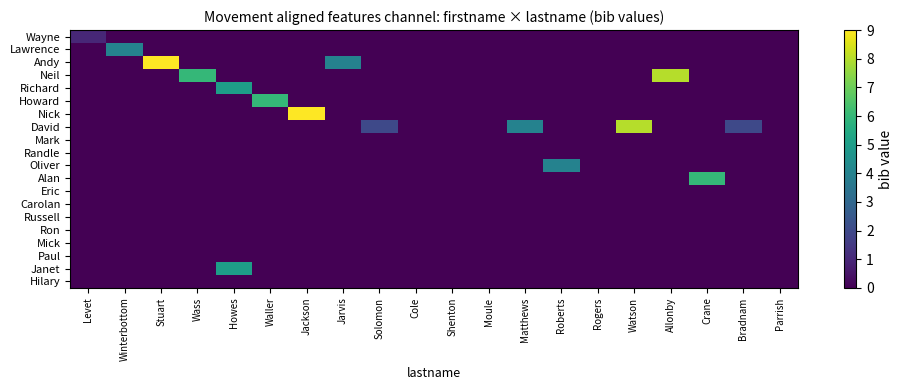

Reading left to right, list all the values displayed in this chart.

Wayne: Levet=1	Winterbottom=0	Stuart=0	Wass=0	Howes=0	Waller=0	Jackson=0	Jarvis=0	Solomon=0	Cole=0	Shenton=0	Moule=0	Matthews=0	Roberts=0	Rogers=0	Watson=0	Allonby=0	Crane=0	Bradnam=0	Parrish=0
Lawrence: Levet=0	Winterbottom=4	Stuart=0	Wass=0	Howes=0	Waller=0	Jackson=0	Jarvis=0	Solomon=0	Cole=0	Shenton=0	Moule=0	Matthews=0	Roberts=0	Rogers=0	Watson=0	Allonby=0	Crane=0	Bradnam=0	Parrish=0
Andy: Levet=0	Winterbottom=0	Stuart=9	Wass=0	Howes=0	Waller=0	Jackson=0	Jarvis=4	Solomon=0	Cole=0	Shenton=0	Moule=0	Matthews=0	Roberts=0	Rogers=0	Watson=0	Allonby=0	Crane=0	Bradnam=0	Parrish=0
Neil: Levet=0	Winterbottom=0	Stuart=0	Wass=6	Howes=0	Waller=0	Jackson=0	Jarvis=0	Solomon=0	Cole=0	Shenton=0	Moule=0	Matthews=0	Roberts=0	Rogers=0	Watson=0	Allonby=8	Crane=0	Bradnam=0	Parrish=0
Richard: Levet=0	Winterbottom=0	Stuart=0	Wass=0	Howes=5	Waller=0	Jackson=0	Jarvis=0	Solomon=0	Cole=0	Shenton=0	Moule=0	Matthews=0	Roberts=0	Rogers=0	Watson=0	Allonby=0	Crane=0	Bradnam=0	Parrish=0
Howard: Levet=0	Winterbottom=0	Stuart=0	Wass=0	Howes=0	Waller=6	Jackson=0	Jarvis=0	Solomon=0	Cole=0	Shenton=0	Moule=0	Matthews=0	Roberts=0	Rogers=0	Watson=0	Allonby=0	Crane=0	Bradnam=0	Parrish=0
Nick: Levet=0	Winterbottom=0	Stuart=0	Wass=0	Howes=0	Waller=0	Jackson=9	Jarvis=0	Solomon=0	Cole=0	Shenton=0	Moule=0	Matthews=0	Roberts=0	Rogers=0	Watson=0	Allonby=0	Crane=0	Bradnam=0	Parrish=0
David: Levet=0	Winterbottom=0	Stuart=0	Wass=0	Howes=0	Waller=0	Jackson=0	Jarvis=0	Solomon=2	Cole=0	Shenton=0	Moule=0	Matthews=4	Roberts=0	Rogers=0	Watson=8	Allonby=0	Crane=0	Bradnam=2	Parrish=0
Mark: Levet=0	Winterbottom=0	Stuart=0	Wass=0	Howes=0	Waller=0	Jackson=0	Jarvis=0	Solomon=0	Cole=0	Shenton=0	Moule=0	Matthews=0	Roberts=0	Rogers=0	Watson=0	Allonby=0	Crane=0	Bradnam=0	Parrish=0
Randle: Levet=0	Winterbottom=0	Stuart=0	Wass=0	Howes=0	Waller=0	Jackson=0	Jarvis=0	Solomon=0	Cole=0	Shenton=0	Moule=0	Matthews=0	Roberts=0	Rogers=0	Watson=0	Allonby=0	Crane=0	Bradnam=0	Parrish=0
Oliver: Levet=0	Winterbottom=0	Stuart=0	Wass=0	Howes=0	Waller=0	Jackson=0	Jarvis=0	Solomon=0	Cole=0	Shenton=0	Moule=0	Matthews=0	Roberts=4	Rogers=0	Watson=0	Allonby=0	Crane=0	Bradnam=0	Parrish=0
Alan: Levet=0	Winterbottom=0	Stuart=0	Wass=0	Howes=0	Waller=0	Jackson=0	Jarvis=0	Solomon=0	Cole=0	Shenton=0	Moule=0	Matthews=0	Roberts=0	Rogers=0	Watson=0	Allonby=0	Crane=6	Bradnam=0	Parrish=0
Eric: Levet=0	Winterbottom=0	Stuart=0	Wass=0	Howes=0	Waller=0	Jackson=0	Jarvis=0	Solomon=0	Cole=0	Shenton=0	Moule=0	Matthews=0	Roberts=0	Rogers=0	Watson=0	Allonby=0	Crane=0	Bradnam=0	Parrish=0
Carolan: Levet=0	Winterbottom=0	Stuart=0	Wass=0	Howes=0	Waller=0	Jackson=0	Jarvis=0	Solomon=0	Cole=0	Shenton=0	Moule=0	Matthews=0	Roberts=0	Rogers=0	Watson=0	Allonby=0	Crane=0	Bradnam=0	Parrish=0
Russell: Levet=0	Winterbottom=0	Stuart=0	Wass=0	Howes=0	Waller=0	Jackson=0	Jarvis=0	Solomon=0	Cole=0	Shenton=0	Moule=0	Matthews=0	Roberts=0	Rogers=0	Watson=0	Allonby=0	Crane=0	Bradnam=0	Parrish=0
Ron: Levet=0	Winterbottom=0	Stuart=0	Wass=0	Howes=0	Waller=0	Jackson=0	Jarvis=0	Solomon=0	Cole=0	Shenton=0	Moule=0	Matthews=0	Roberts=0	Rogers=0	Watson=0	Allonby=0	Crane=0	Bradnam=0	Parrish=0
Mick: Levet=0	Winterbottom=0	Stuart=0	Wass=0	Howes=0	Waller=0	Jackson=0	Jarvis=0	Solomon=0	Cole=0	Shenton=0	Moule=0	Matthews=0	Roberts=0	Rogers=0	Watson=0	Allonby=0	Crane=0	Bradnam=0	Parrish=0
Paul: Levet=0	Winterbottom=0	Stuart=0	Wass=0	Howes=0	Waller=0	Jackson=0	Jarvis=0	Solomon=0	Cole=0	Shenton=0	Moule=0	Matthews=0	Roberts=0	Rogers=0	Watson=0	Allonby=0	Crane=0	Bradnam=0	Parrish=0
Janet: Levet=0	Winterbottom=0	Stuart=0	Wass=0	Howes=5	Waller=0	Jackson=0	Jarvis=0	Solomon=0	Cole=0	Shenton=0	Moule=0	Matthews=0	Roberts=0	Rogers=0	Watson=0	Allonby=0	Crane=0	Bradnam=0	Parrish=0
Hilary: Levet=0	Winterbottom=0	Stuart=0	Wass=0	Howes=0	Waller=0	Jackson=0	Jarvis=0	Solomon=0	Cole=0	Shenton=0	Moule=0	Matthews=0	Roberts=0	Rogers=0	Watson=0	Allonby=0	Crane=0	Bradnam=0	Parrish=0